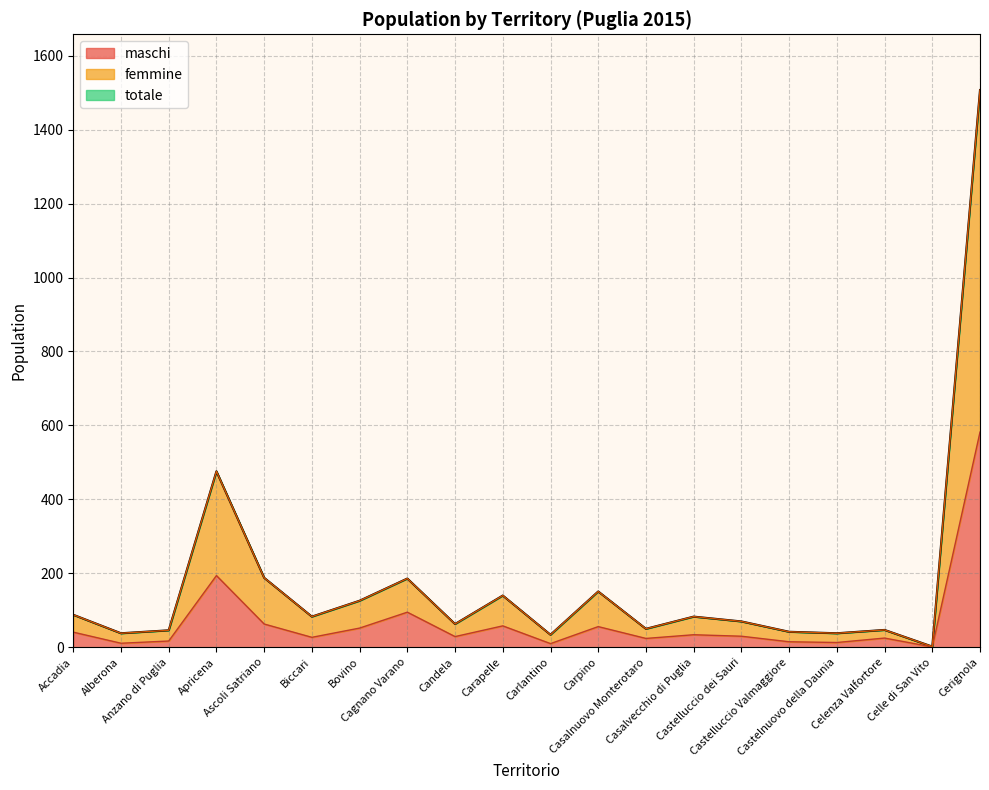

True or false: femmine has a value of 247 at Cagnano Varano.

False